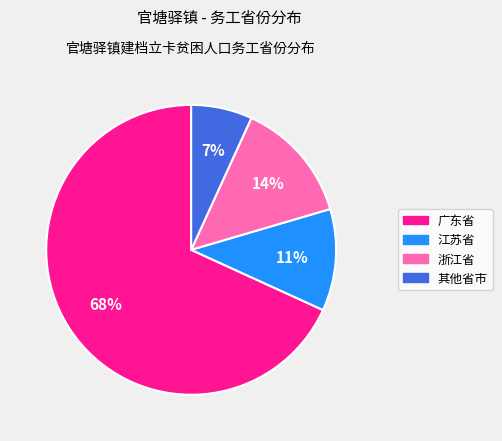

Is there any slice that represents more than half of the pie?

Yes